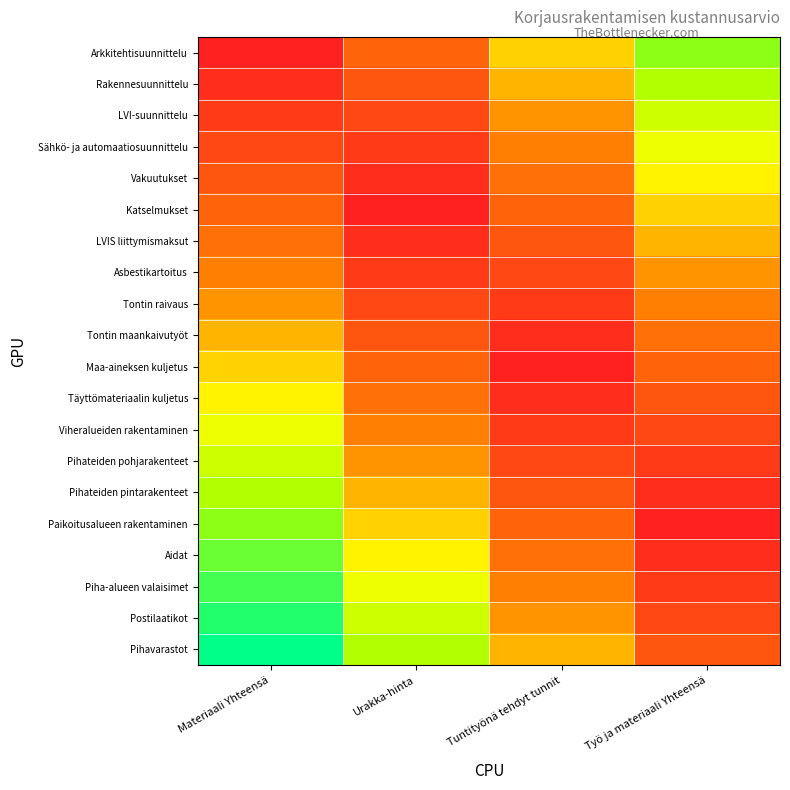

Count the number of categories in the chart.

4